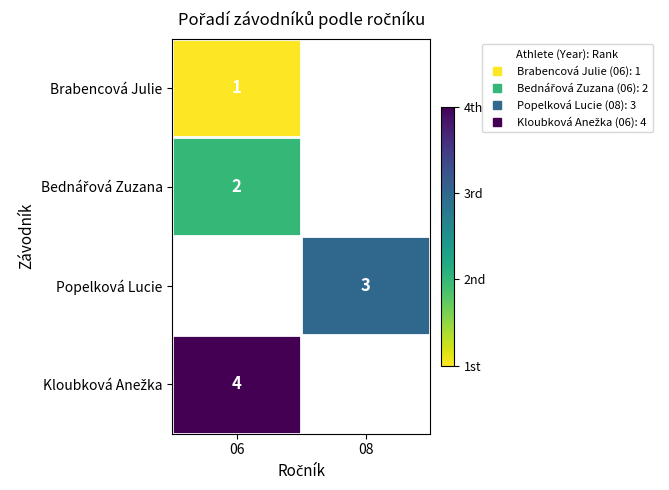

Count the number of categories in the chart.

2